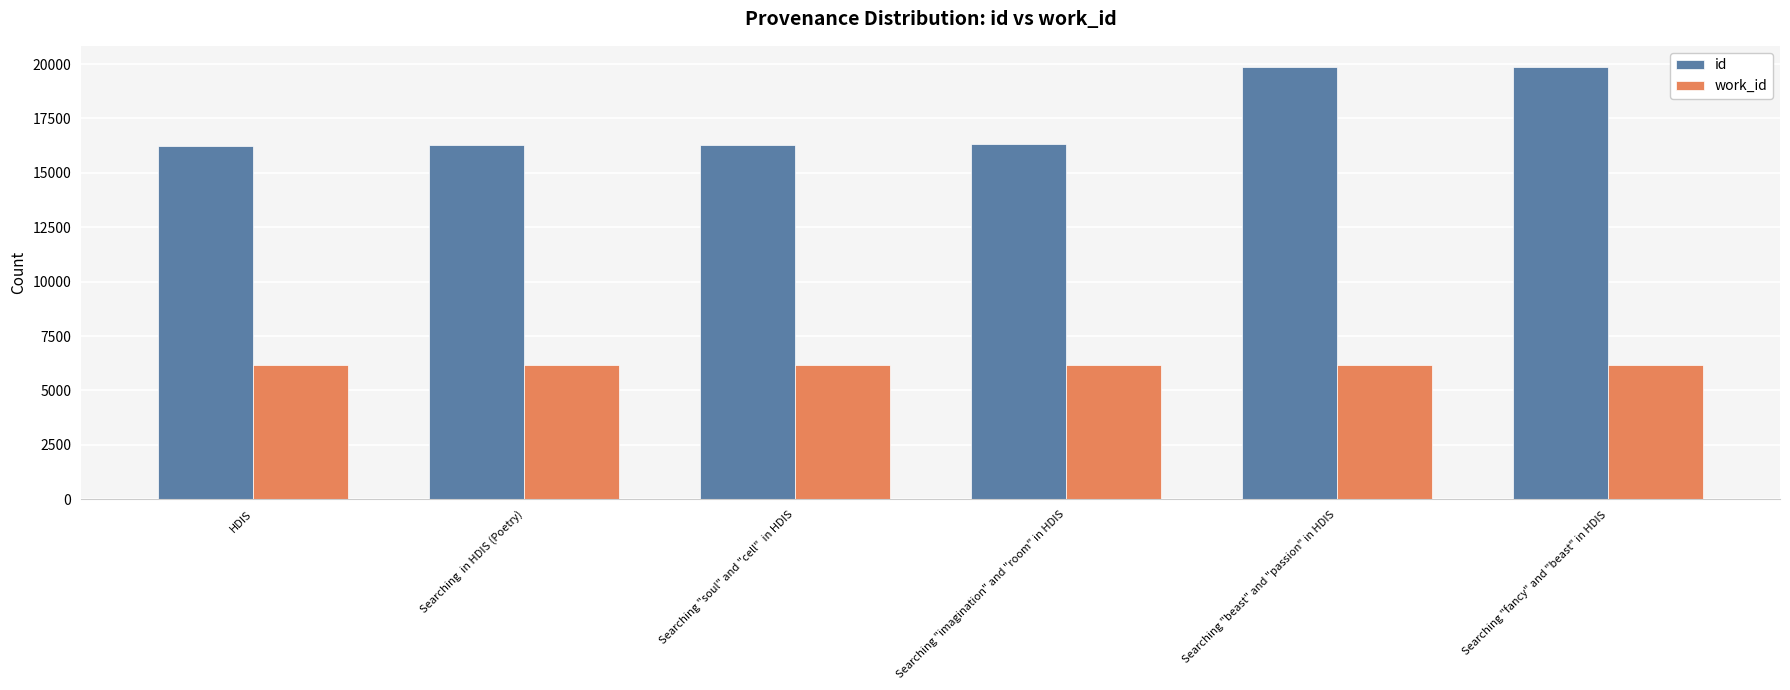

At Searching "soul" and "cell"  in HDIS, list the series in order from largest to smallest.

id, work_id